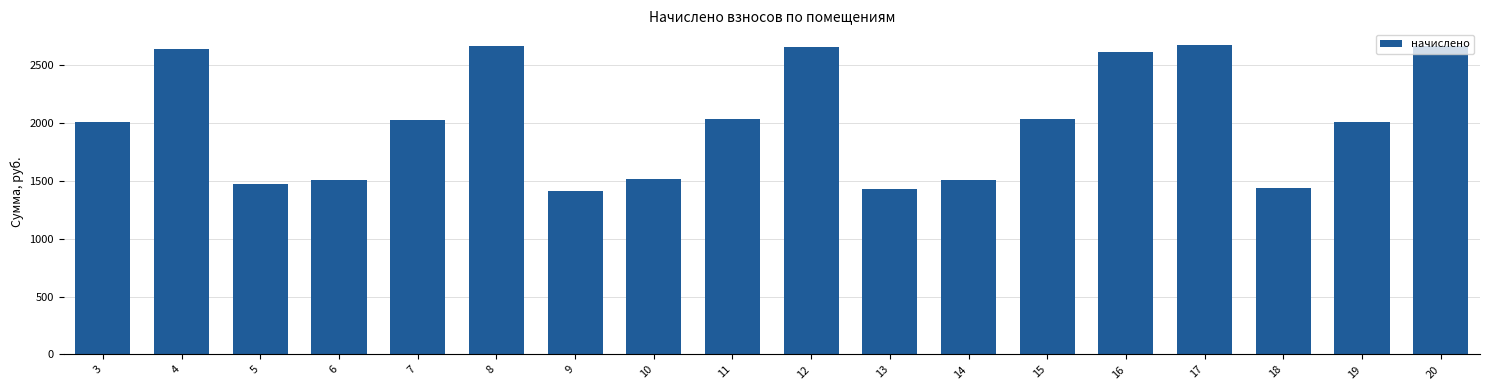

What is the maximum value shown in the chart?

2676.0